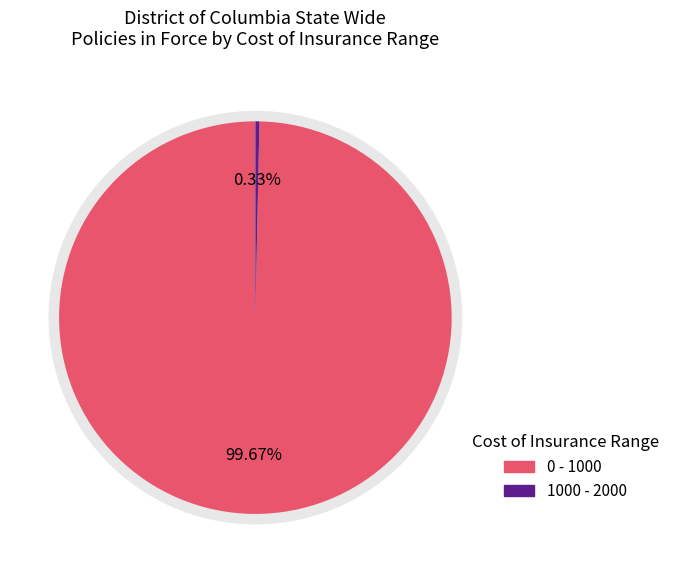

To the nearest percent, what percentage of the pie is 0 - 1000?

100%